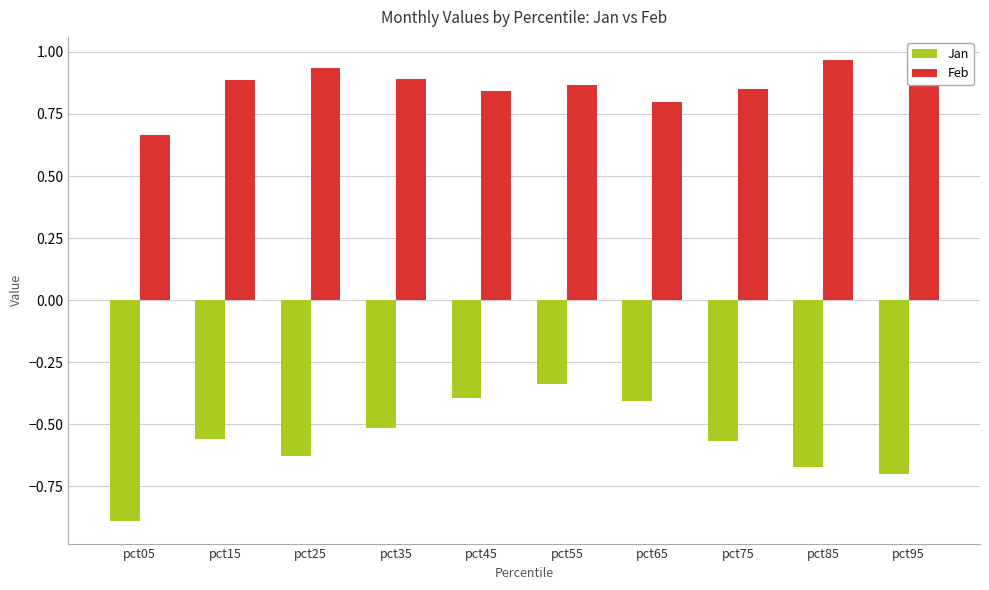

The value of Jan at pct65 is -0.7. True or false?

False